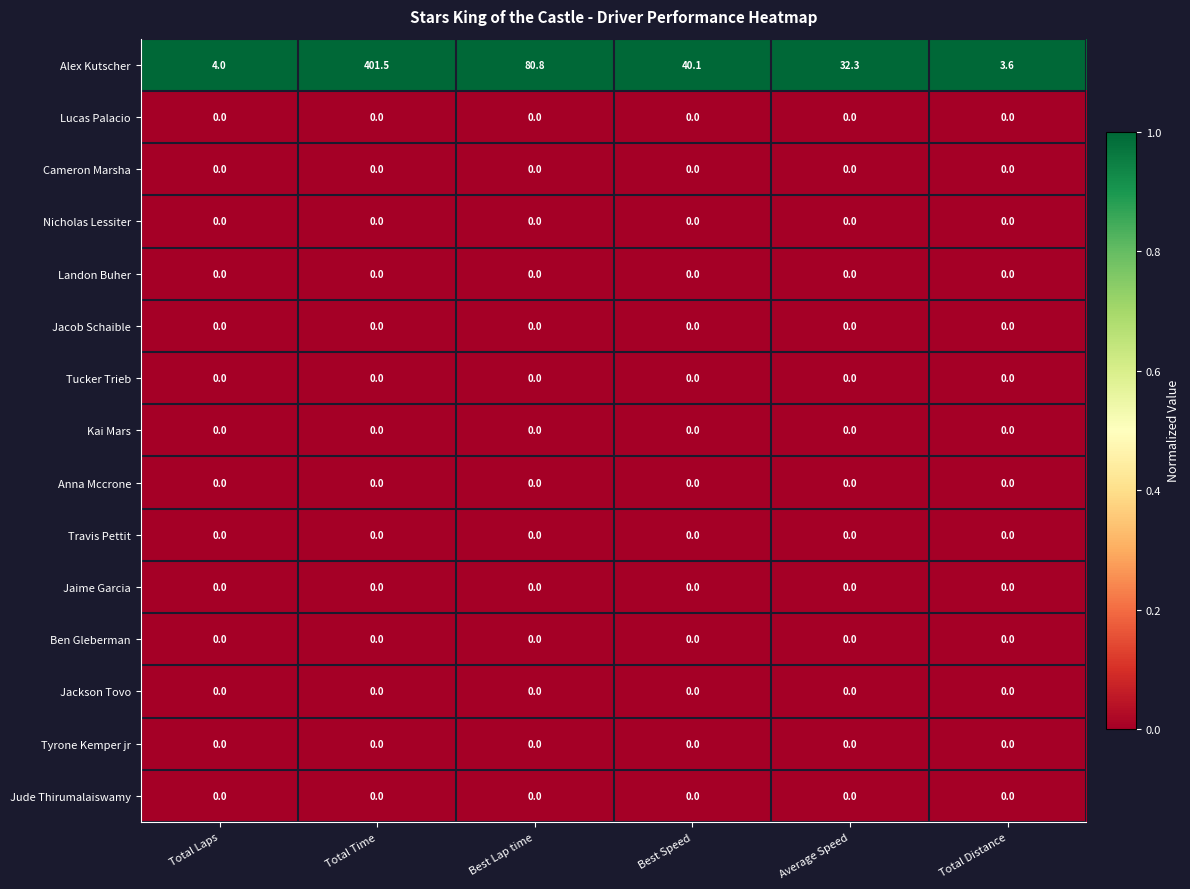

What is the maximum value shown in the chart?

401.5